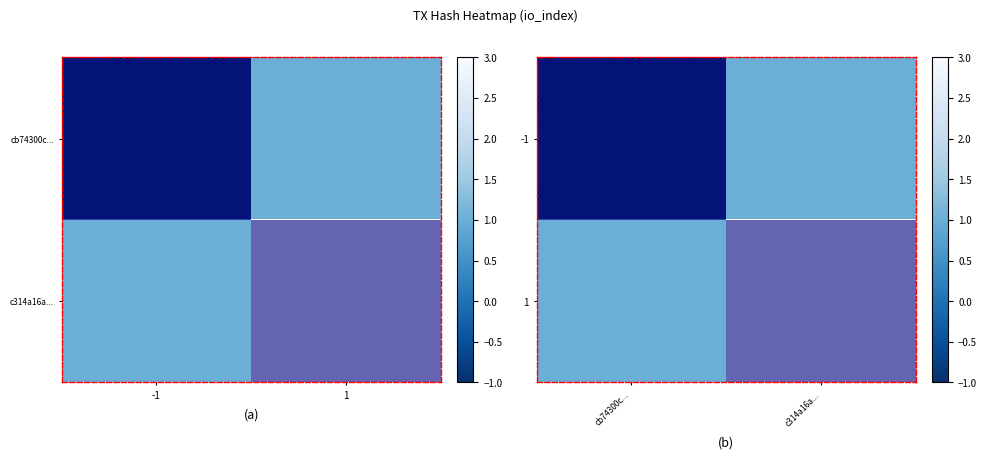

At which label is 1 closest to 2?

cb74300c...